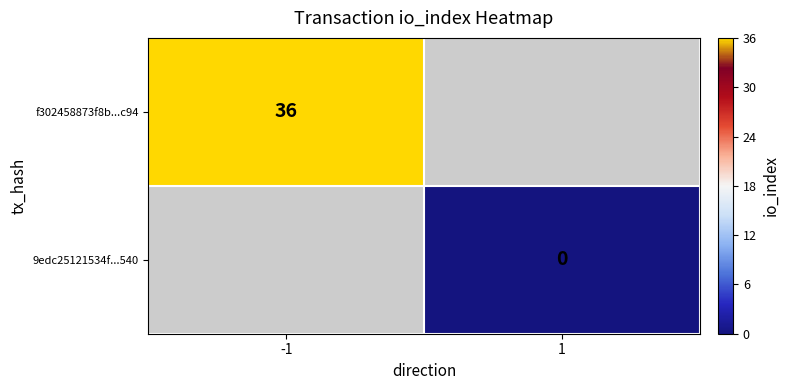

The f302458873f8b...c94 series shows 15.7 at -1. True or false?

False